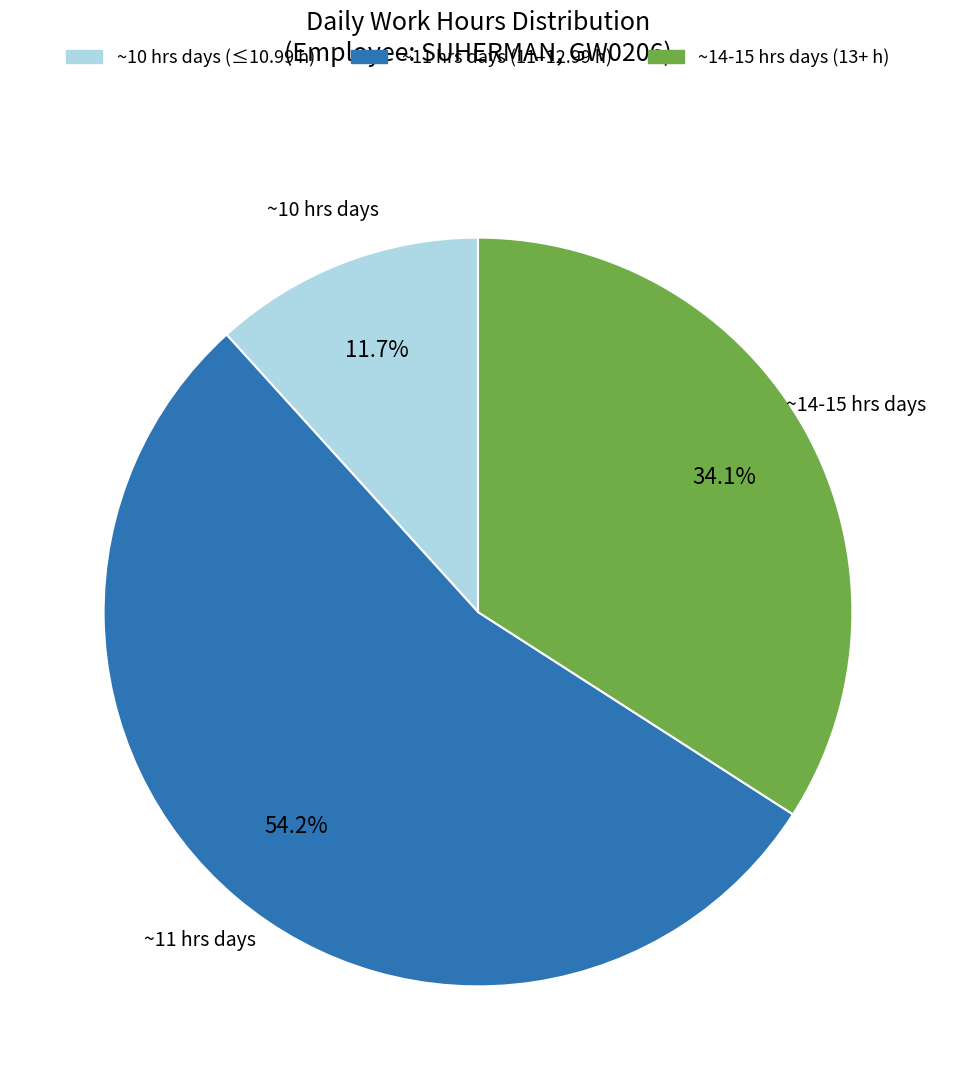

How many slices are in this pie chart?

3